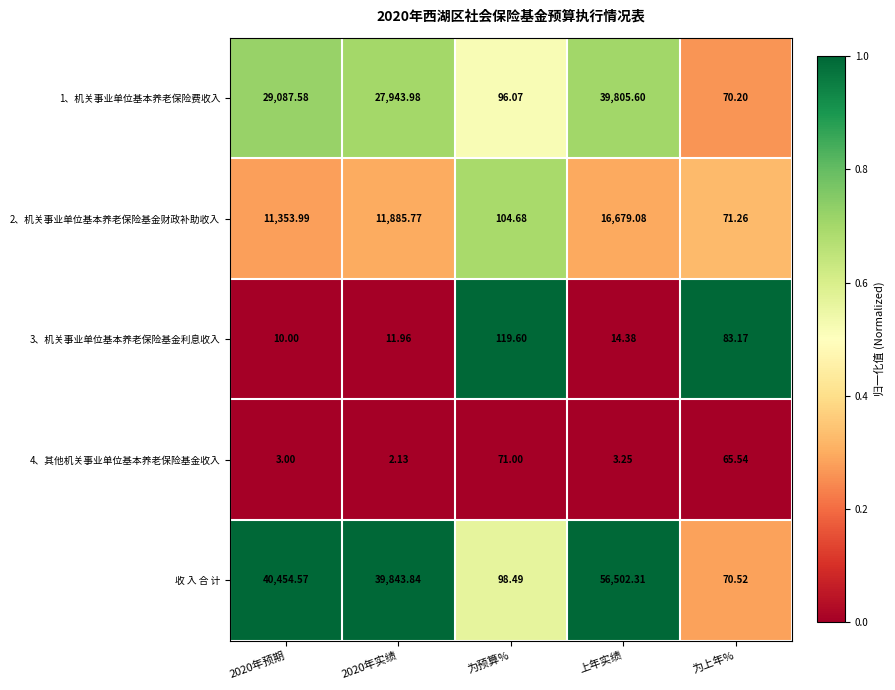

What is the total value across all series at 为预算%?

489.8